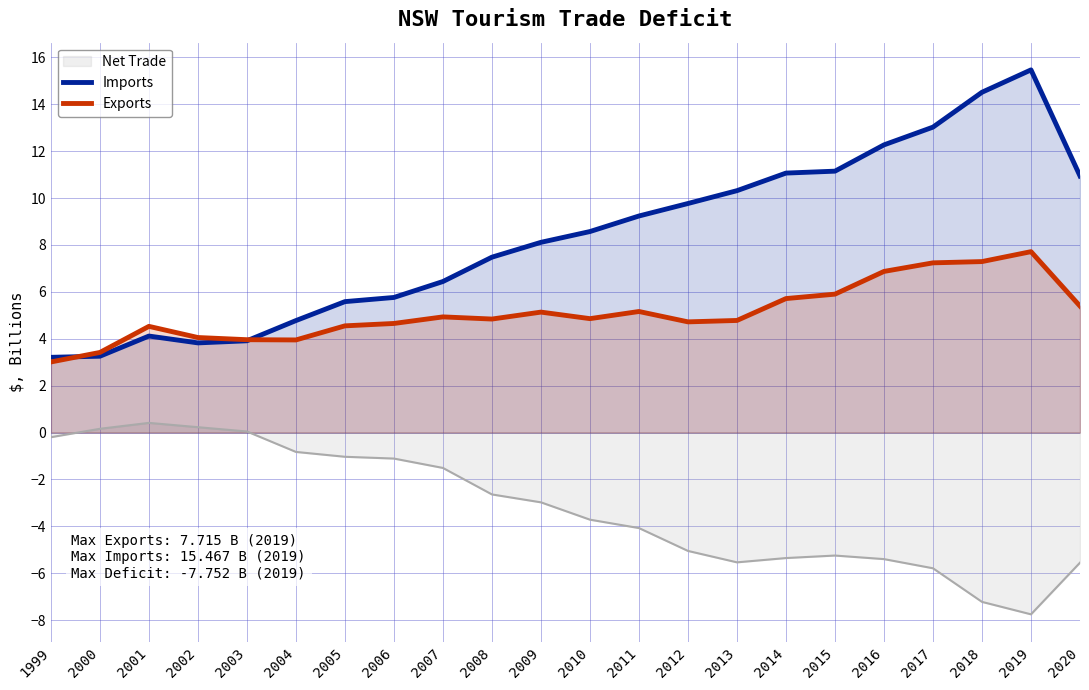

How many data points does each series have?

22